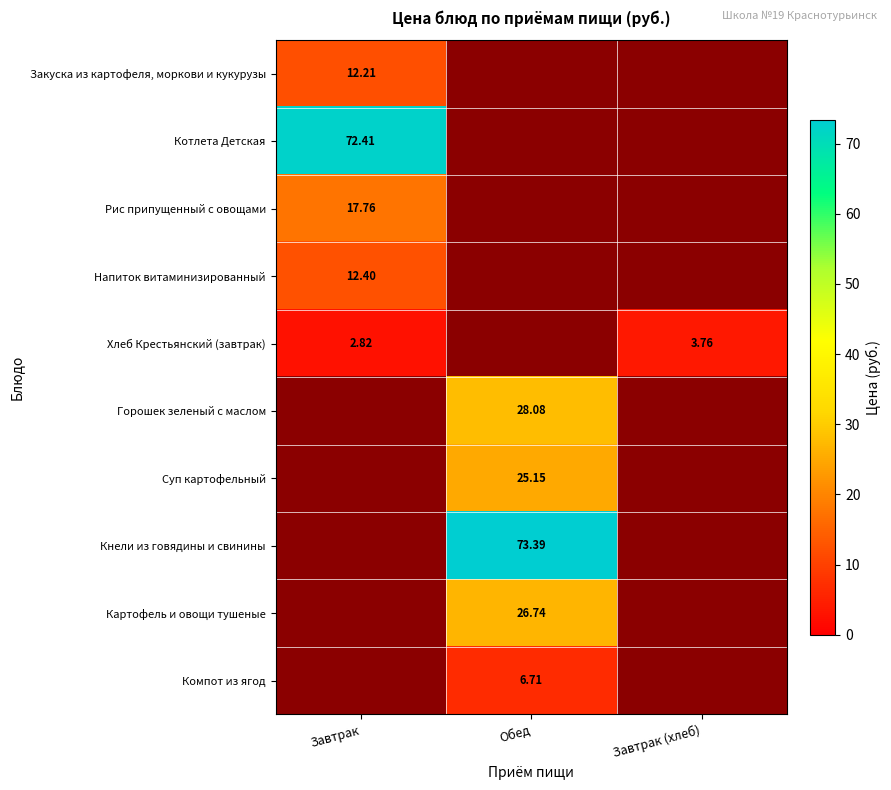

Between Обед and Завтрак, which is larger?

Завтрак